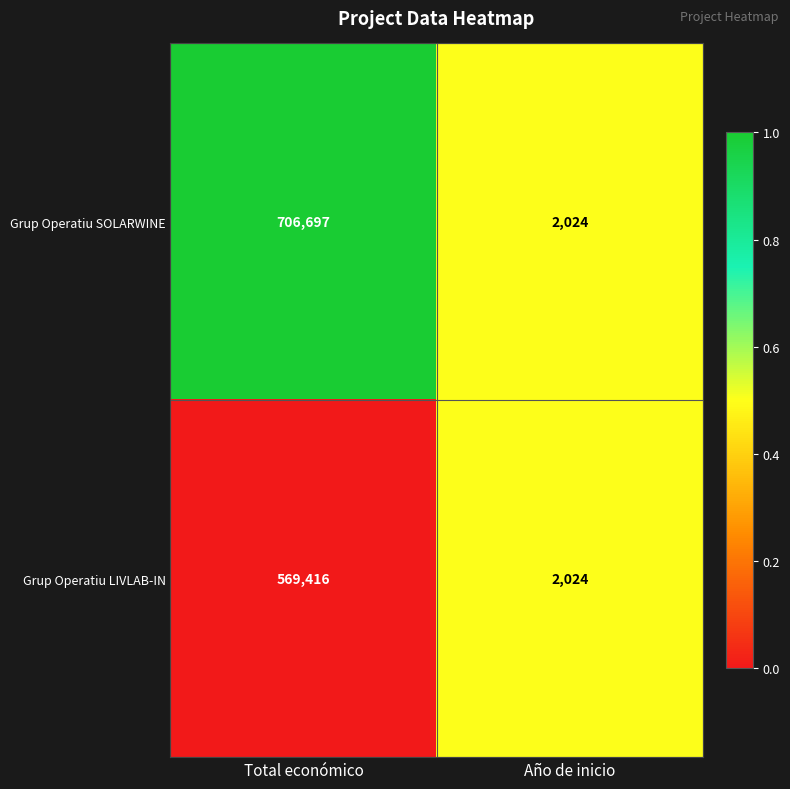

Reading left to right, transcribe all the data shown in this chart.

Grup Operatiu SOLARWINE: 706697	2024
Grup Operatiu LIVLAB-IN: 569416	2024